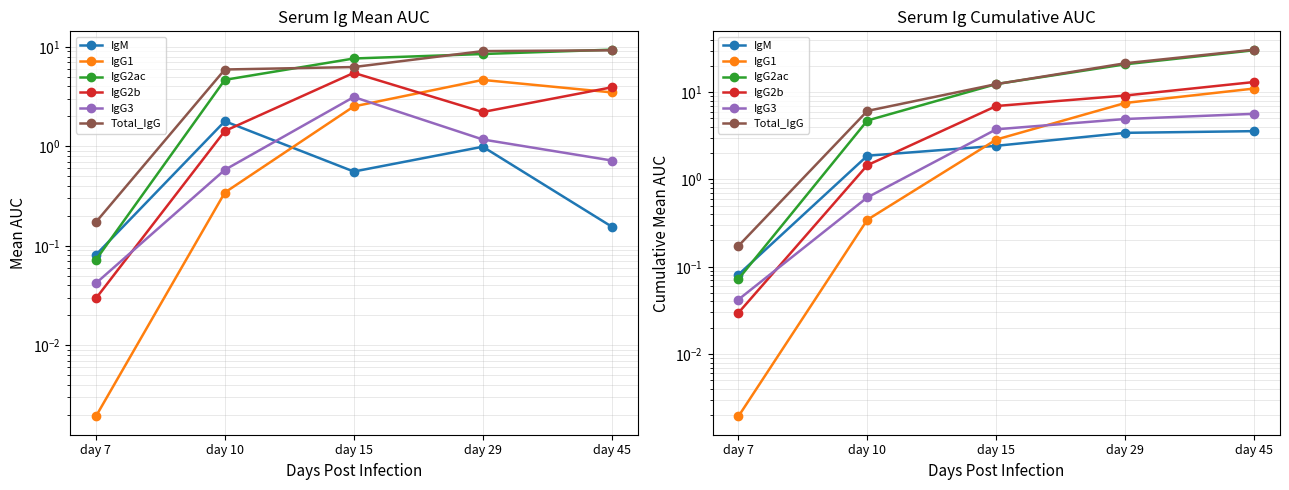

True or false: IgG1 and IgG3 cross at least once.

True